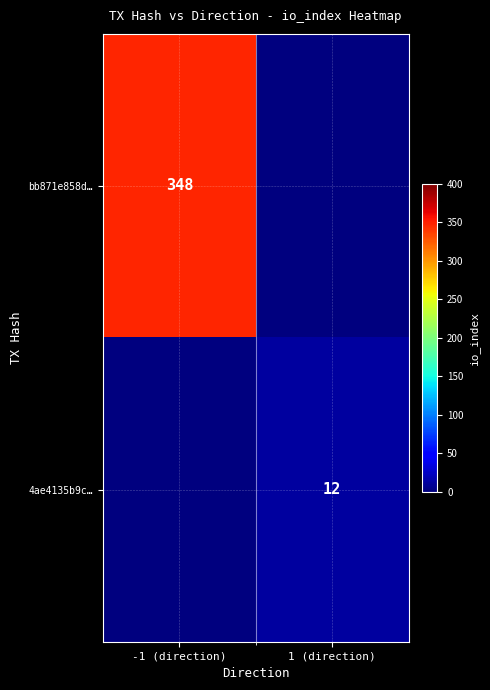

Is it true that 4ae4135b9c… equals 6 at 1 (direction)?

False